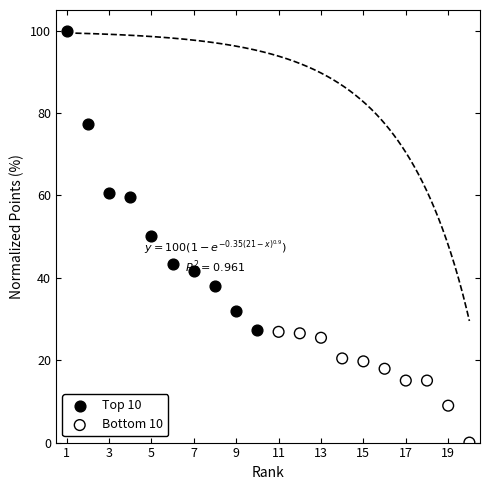

Which series reaches the minimum Y coordinate?

Bottom 10